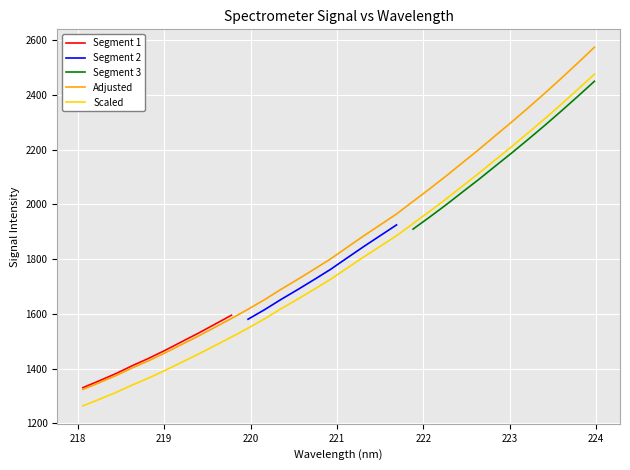

True or false: x has more than 0 interior local peaks.

False